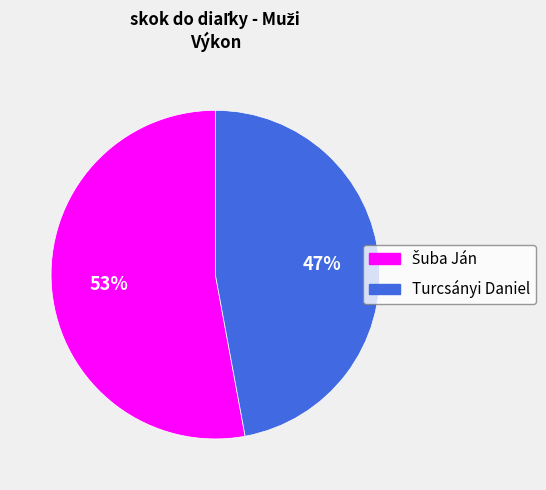

To the nearest percent, what percentage of the pie is Turcsányi Daniel?

47%